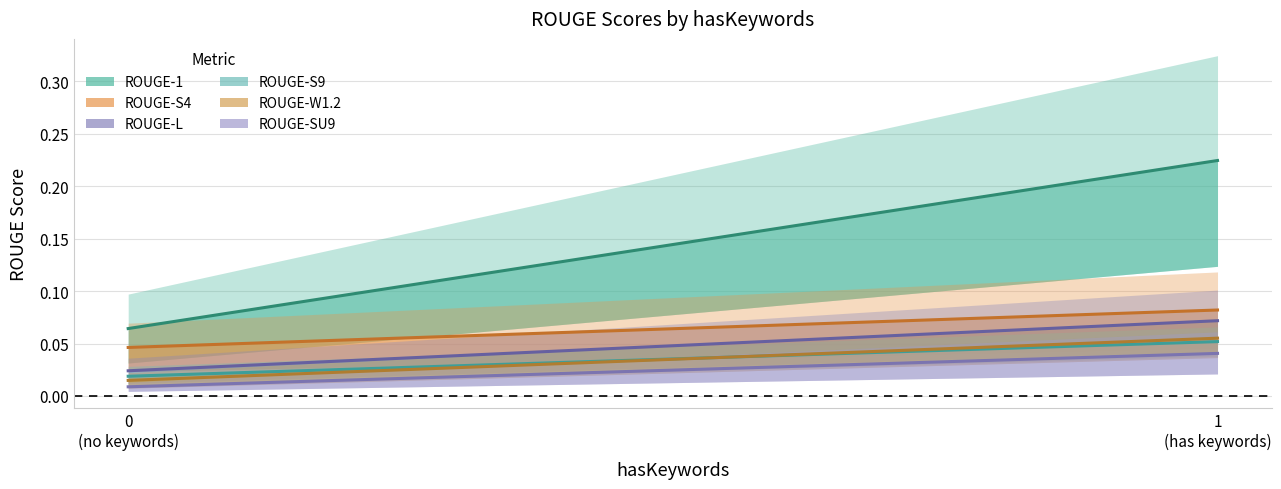

At how many categories does at least one series exceed 0?

2